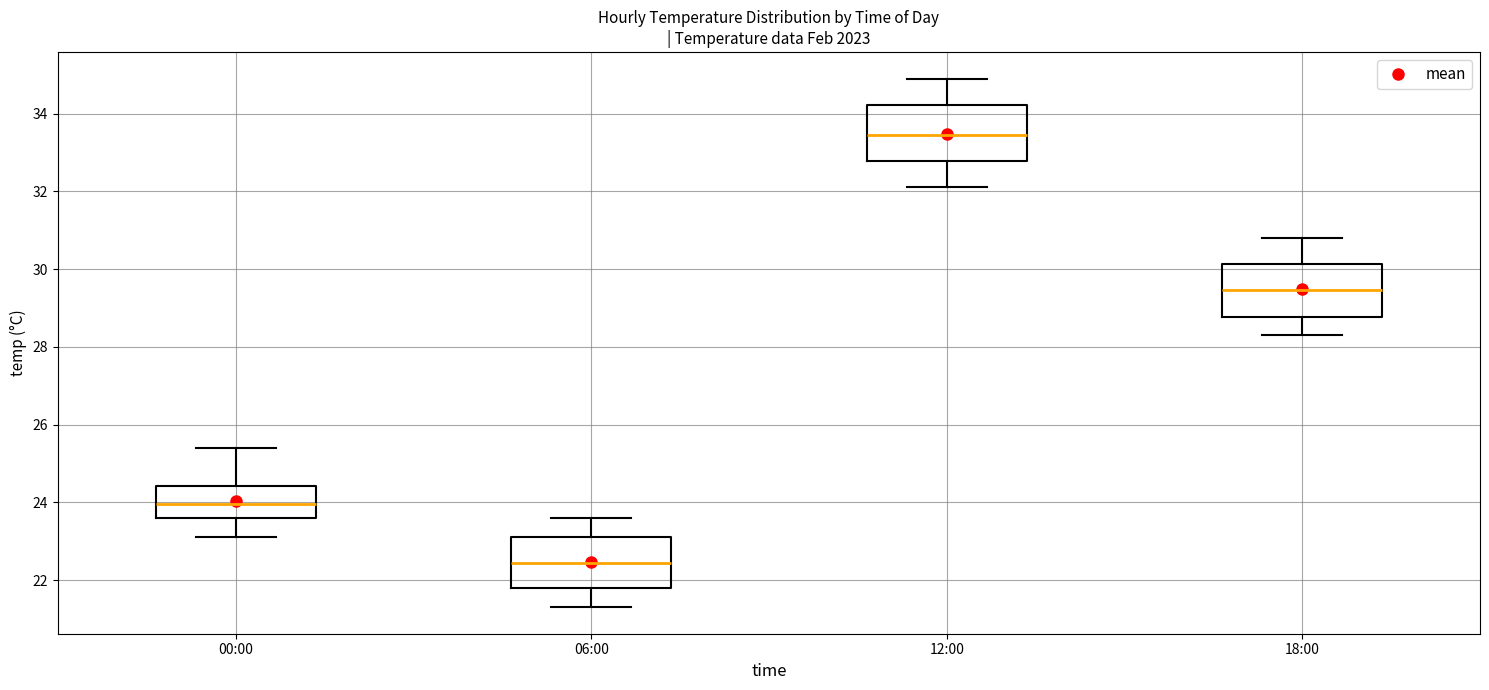

Reading left to right, transcribe this box plot: for each box, give where its median line is, the range the box spans, and where its two whiskers end, as read against the y-axis. The values are not printed on the chart, so give them approximately, as read against the axis.

00:00: median 24.0, box 23.6 to 24.4, whiskers 23.2 to 25.4
06:00: median 22.4, box 21.8 to 23.2, whiskers 21.4 to 23.6
12:00: median 33.4, box 32.8 to 34.2, whiskers 32.2 to 35.0
18:00: median 29.4, box 28.8 to 30.2, whiskers 28.4 to 30.8